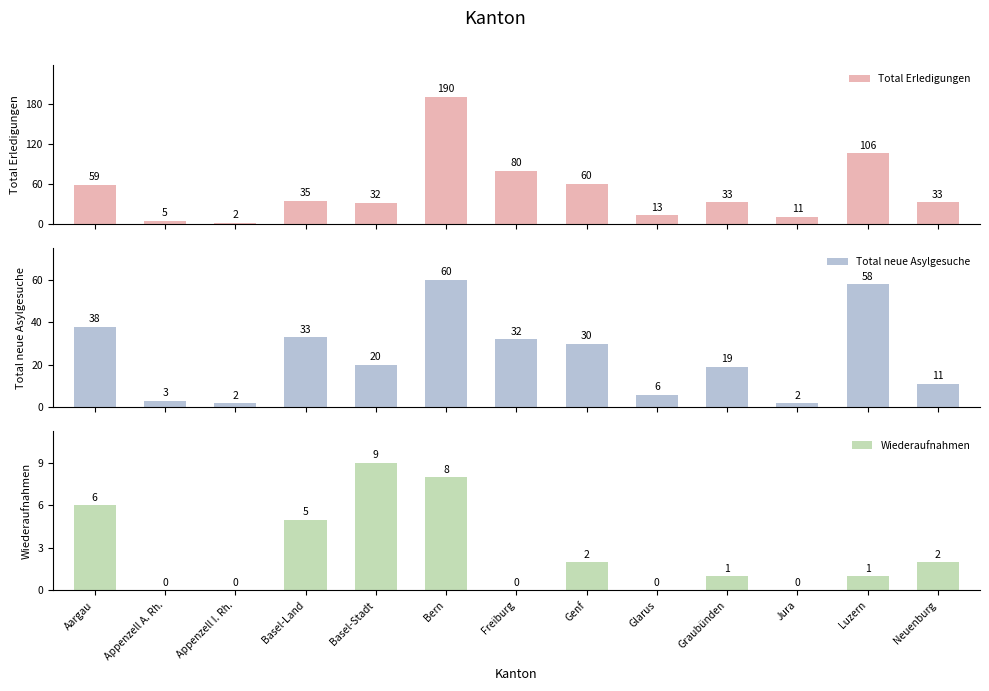

How many distinct data groups are displayed?

3